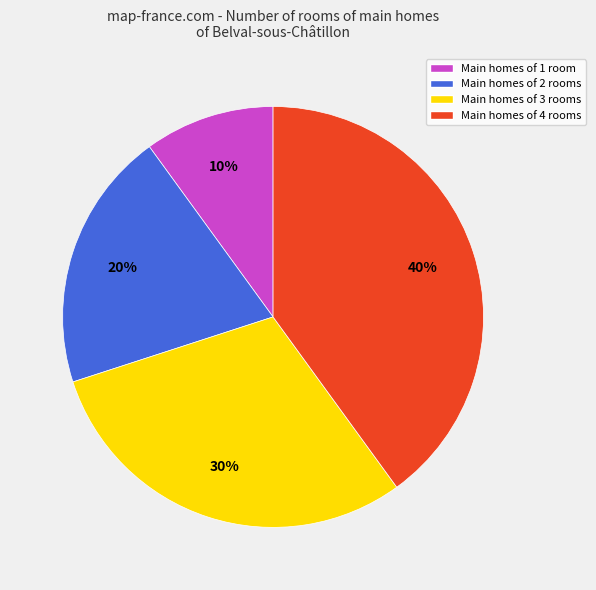

Is there a majority slice in this chart?

No